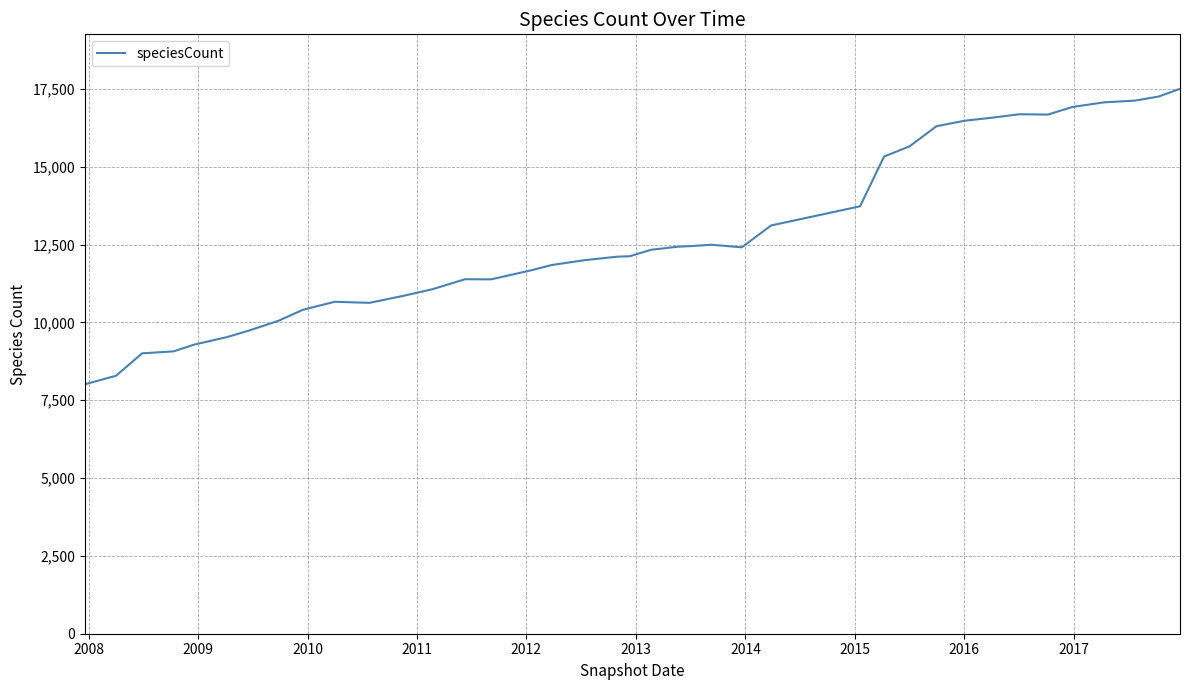

How many lines are shown in the chart?

1